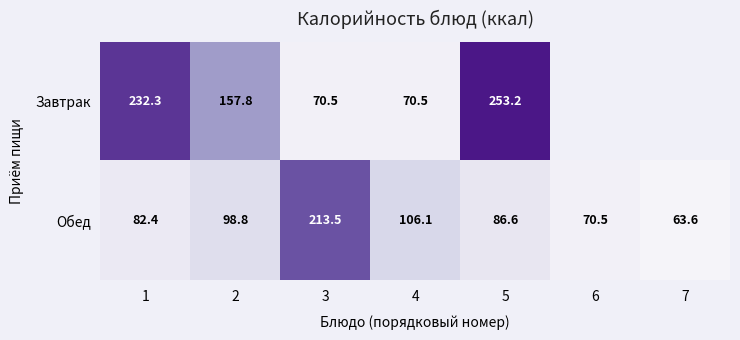

At which category is the sum across all series the highest?

5